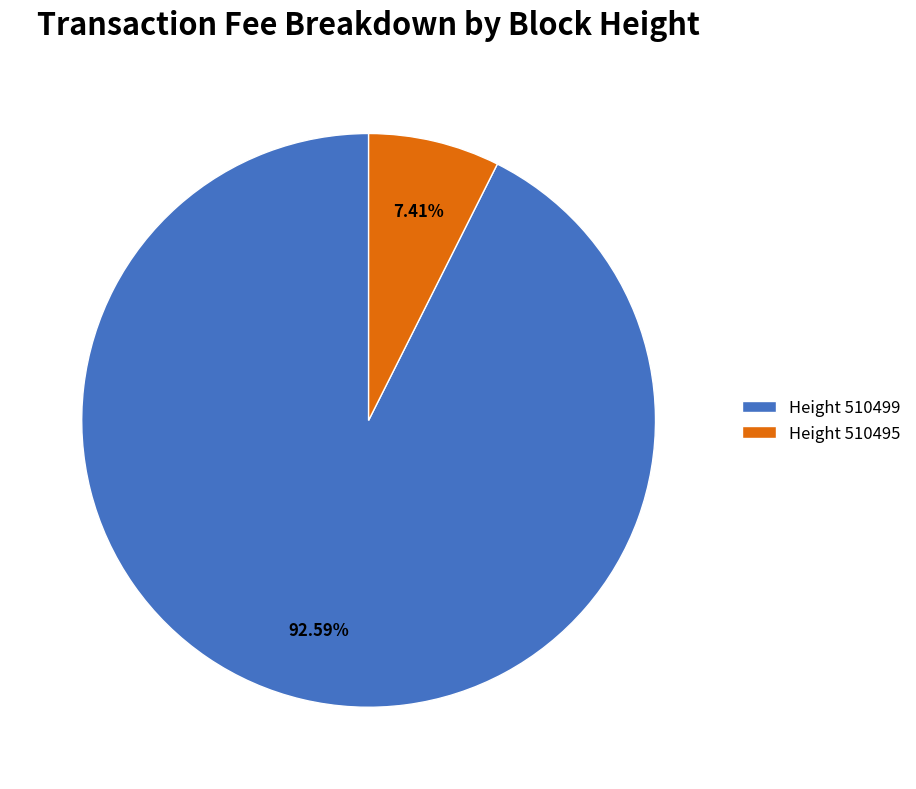

Rank the categories by value from lowest to highest.

Height 510495, Height 510499